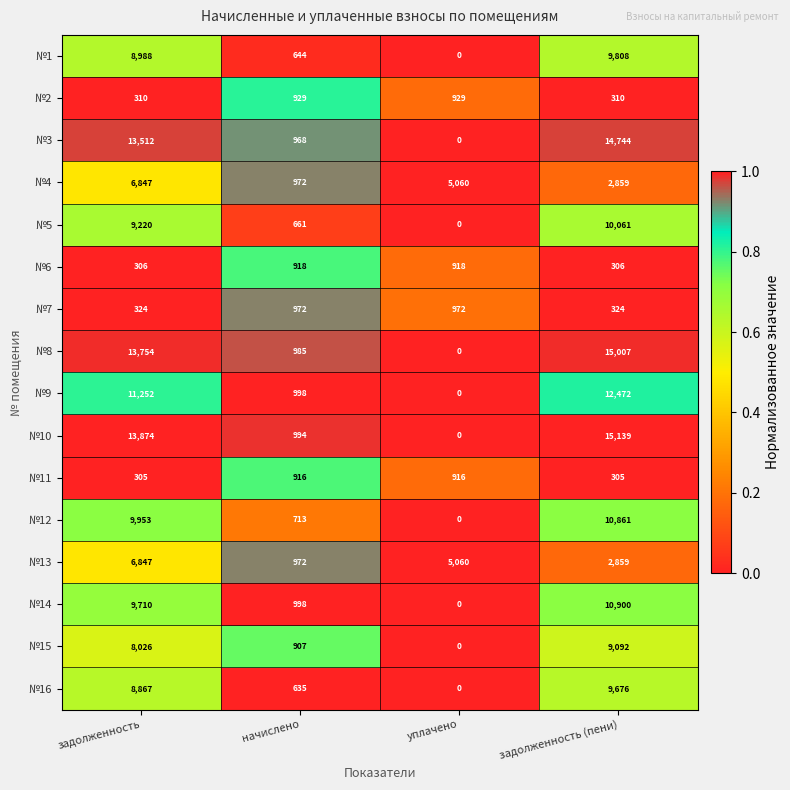

Which category has the highest value across all series?

задолженность (пени)